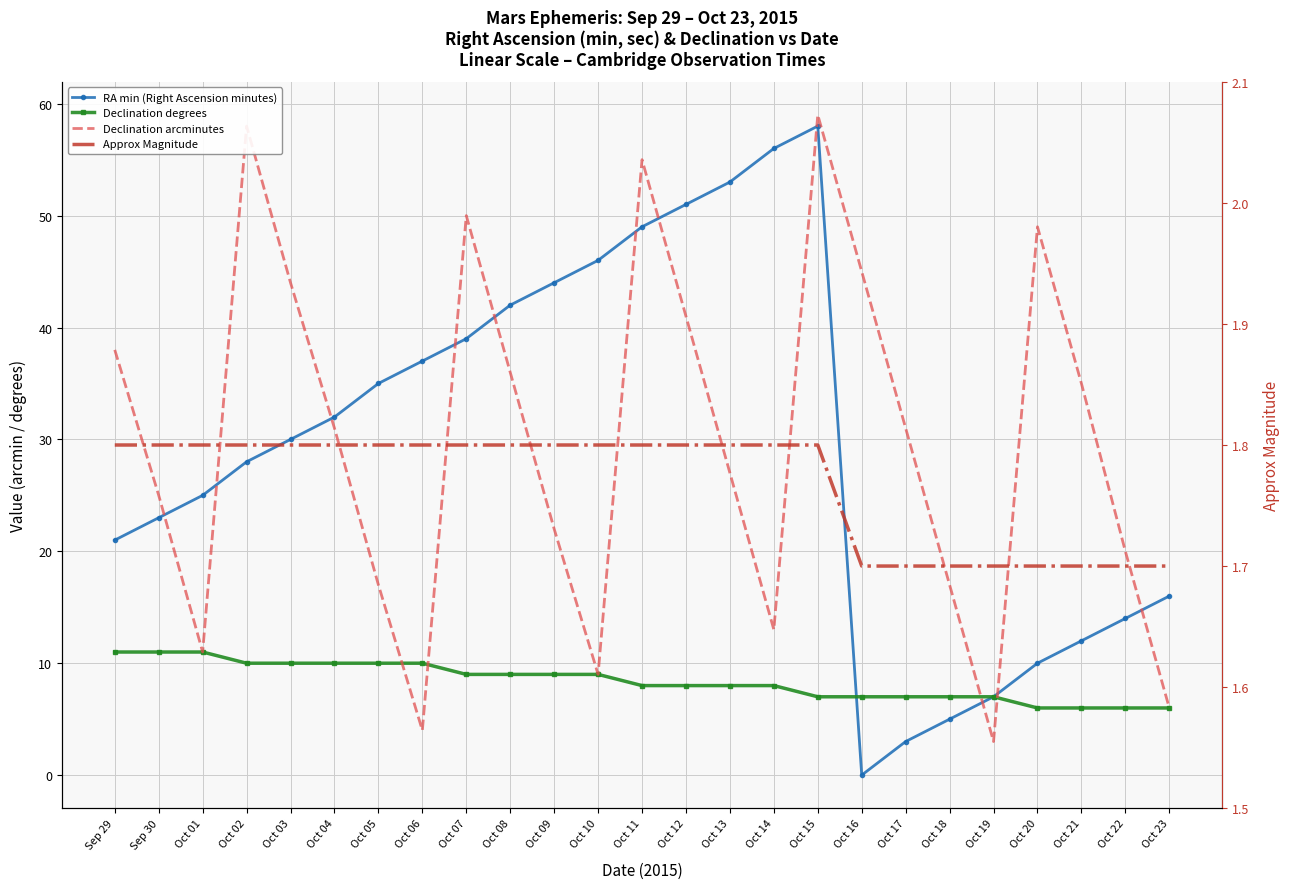

What is the value of the Declination degrees point at the 3rd from the left?

11.0